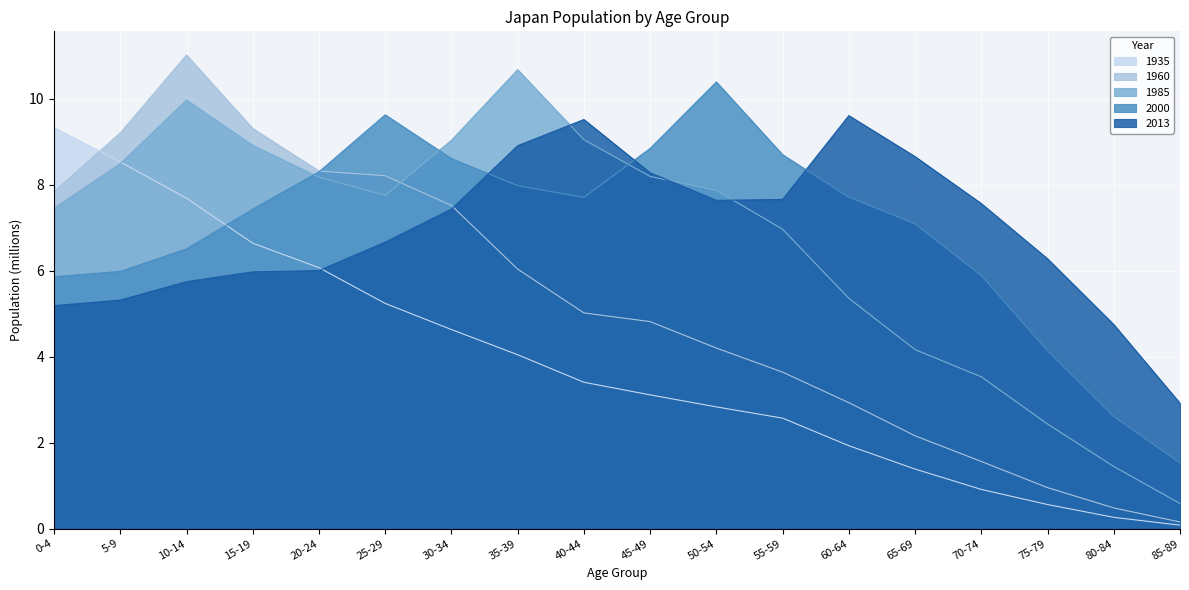

How many intersections are there between 2000 and 1935?

1